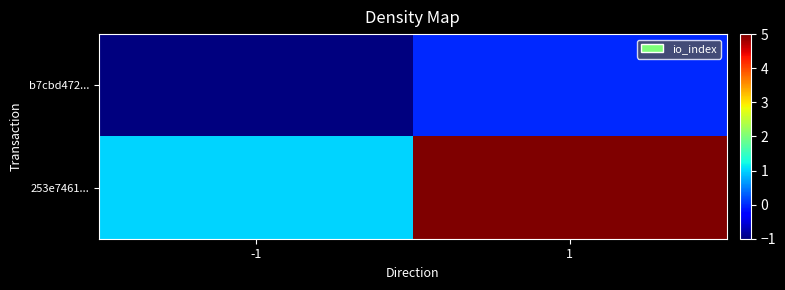

At which category is the sum across all series the highest?

1